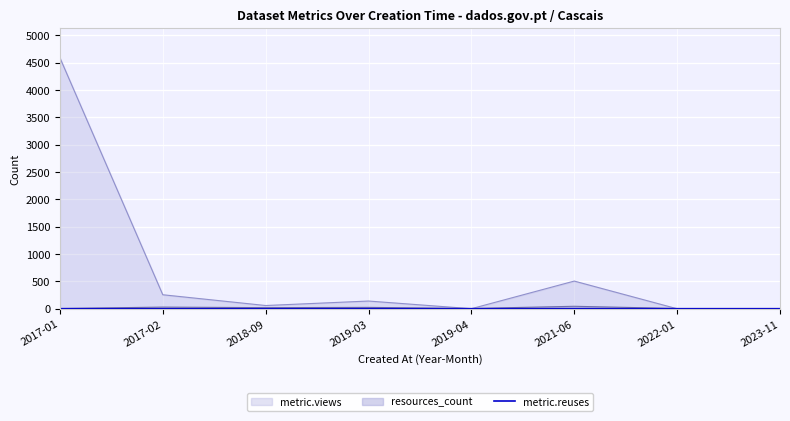

How many categories are shown in the chart?

8